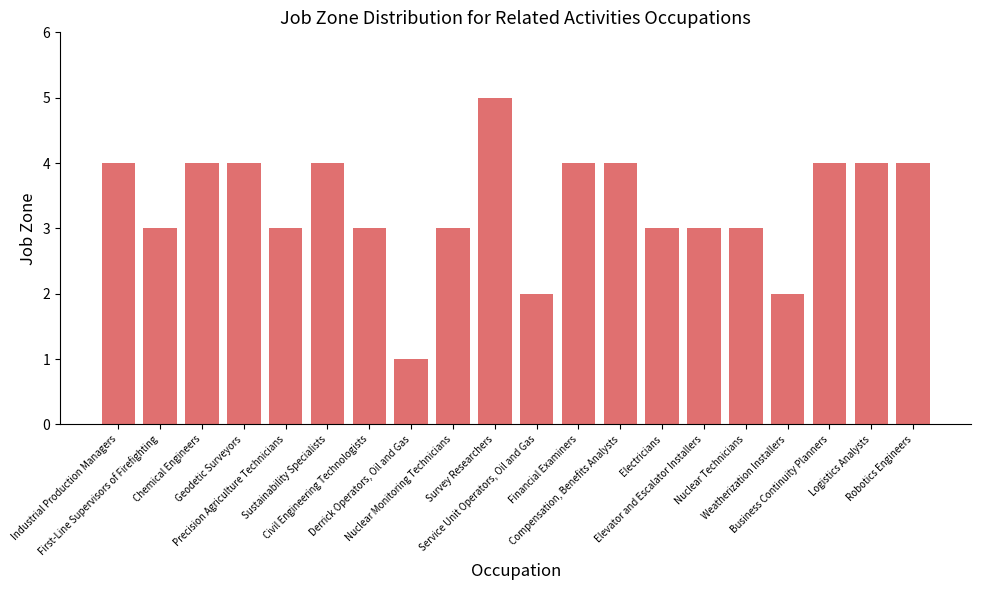

What is the maximum value shown in the chart?

5